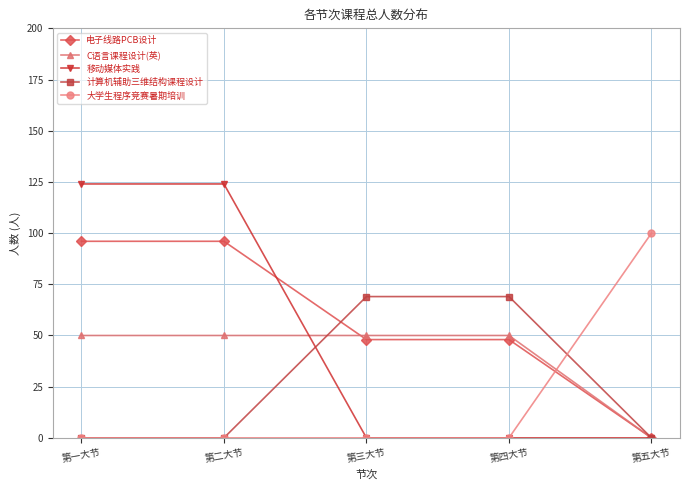

What is the highest value of the 移动媒体实践 series?

124